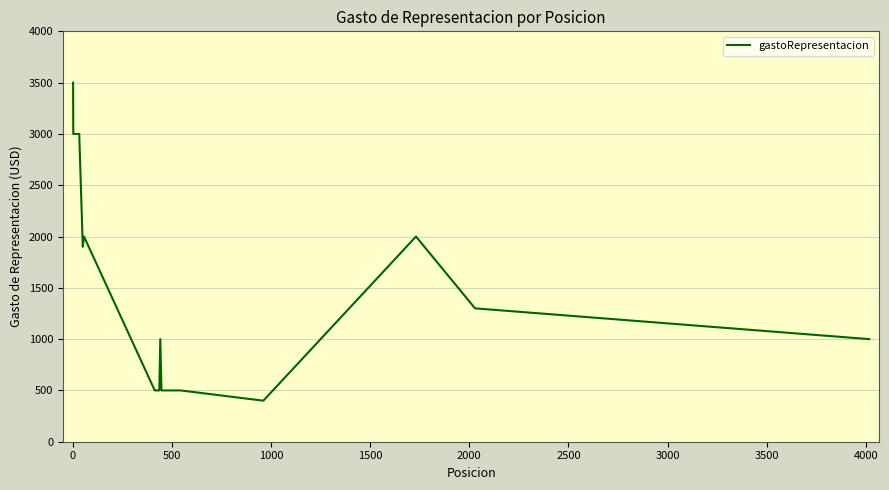

Reading left to right, what are all the values shown in this chart?

3500	3000	3000	1900	2000	500	500	500	500	500	500	500	1000	500	500	500	500	400	2000	1300	1000